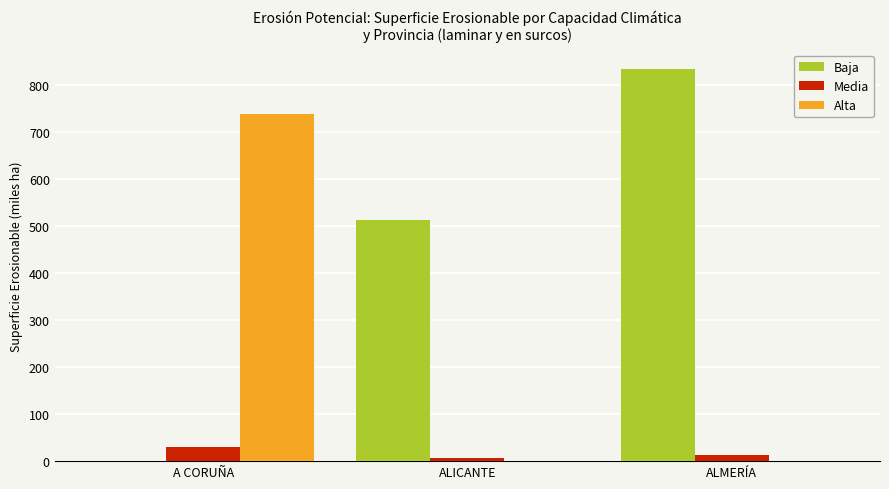

What is the sum of all Alta values?

737.2